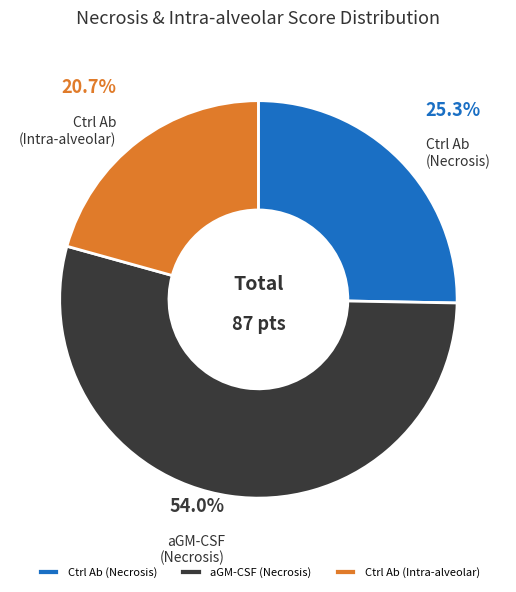

Approximately how many times larger is the value at aGM-CSF (Necrosis) compared to Ctrl Ab (Necrosis)?

2.1